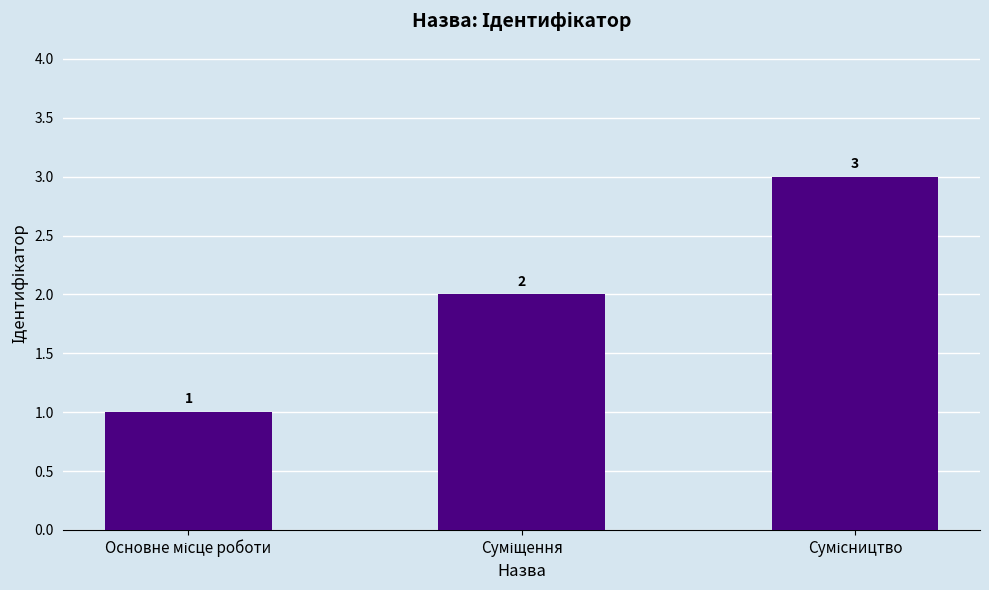

What is the maximum value shown in the chart?

3